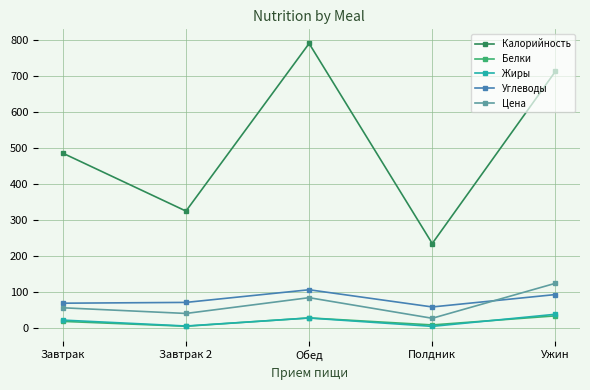

What is the value of the Углеводы point at the 1st from the left?

69.4